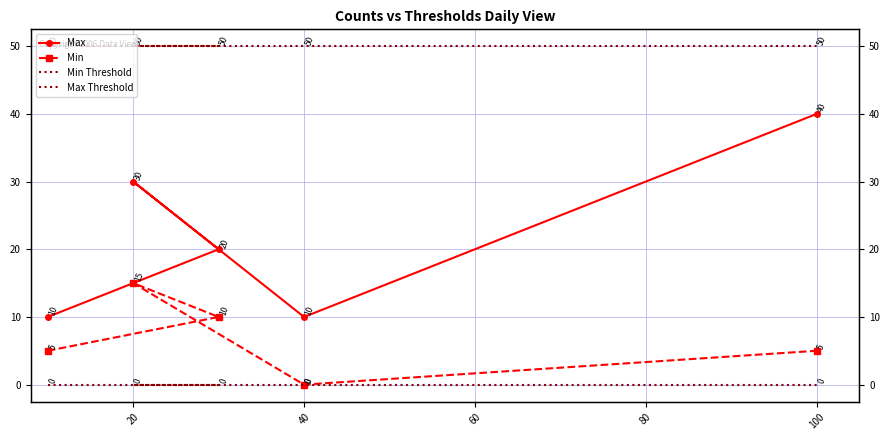

True or false: Min Threshold and Min intersect in this chart.

False